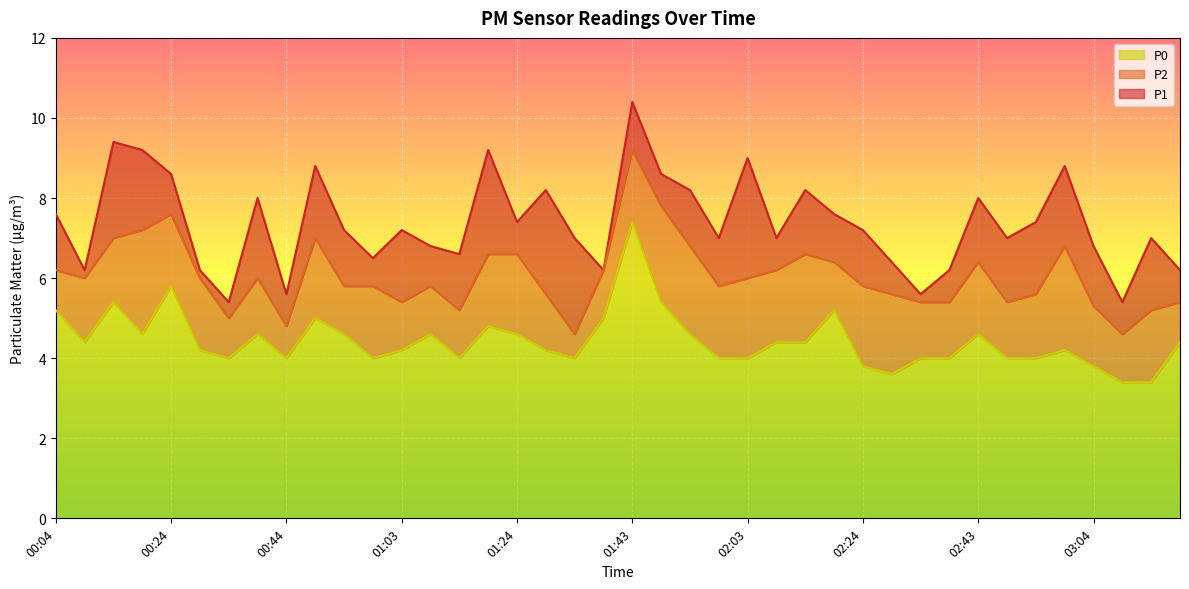

Read the P1 value at 02:53.

7.4